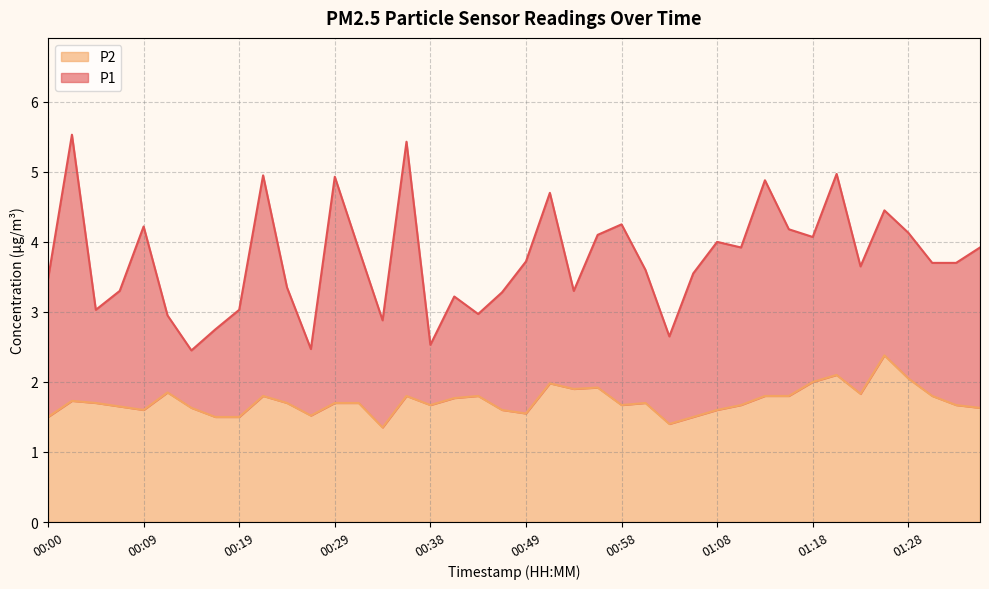

What is the smallest value displayed?

1.4